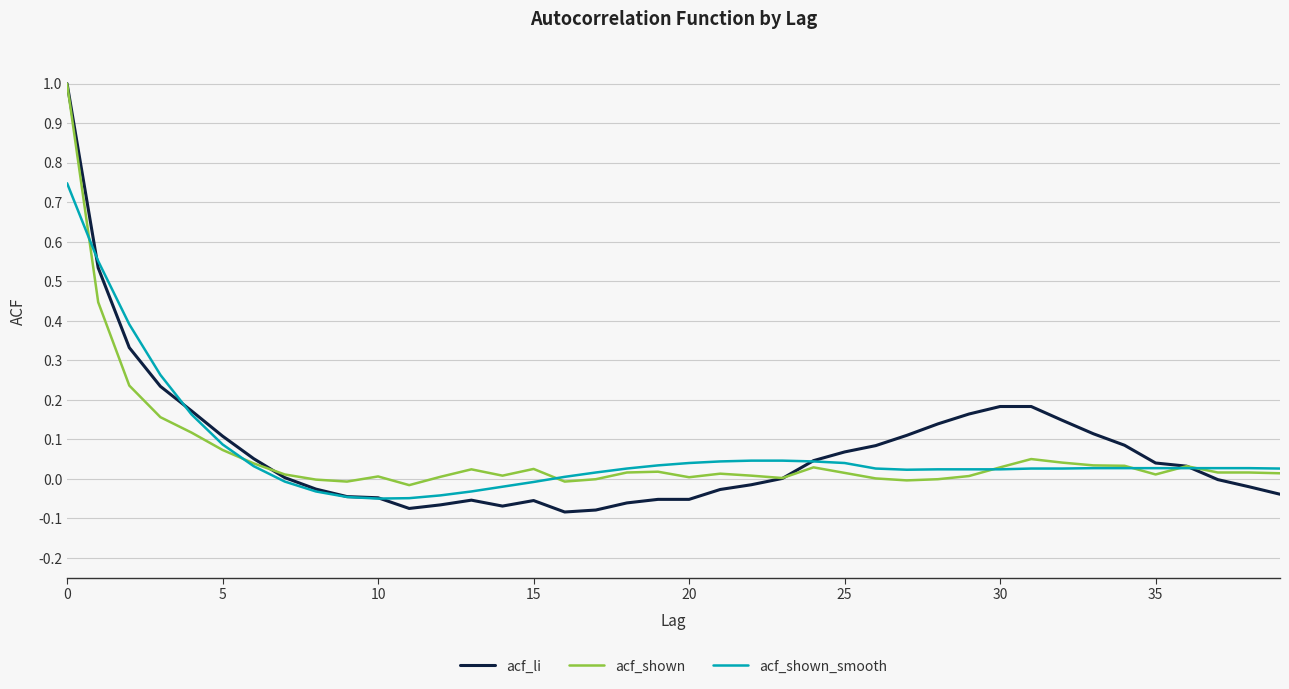

What is the maximum value for acf_li?

1.0